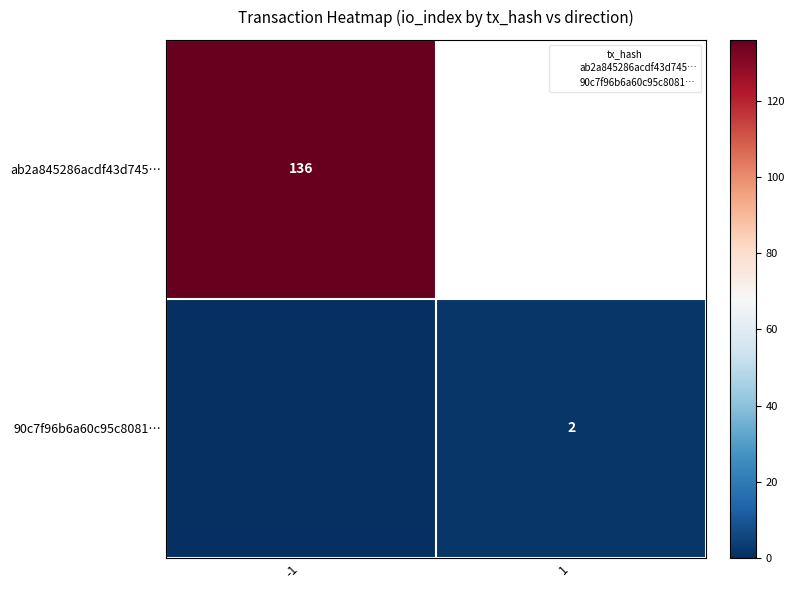

True or false: 90c7f96b6a60c95c8081… has a value of 0 at -1.

True